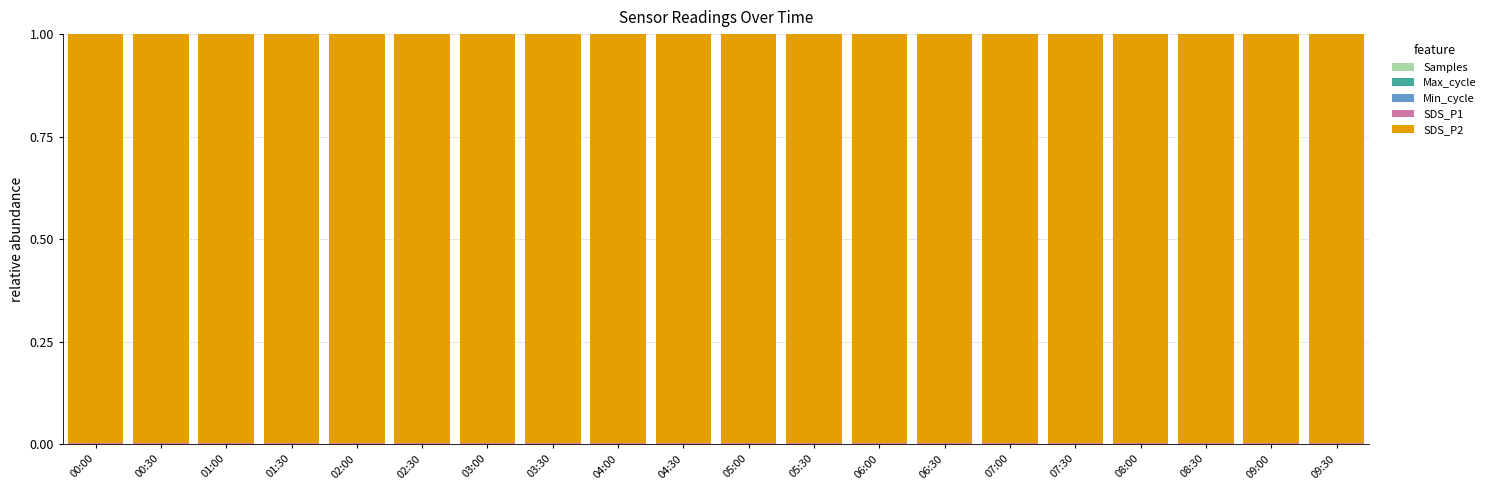

Are the bars horizontal?

No